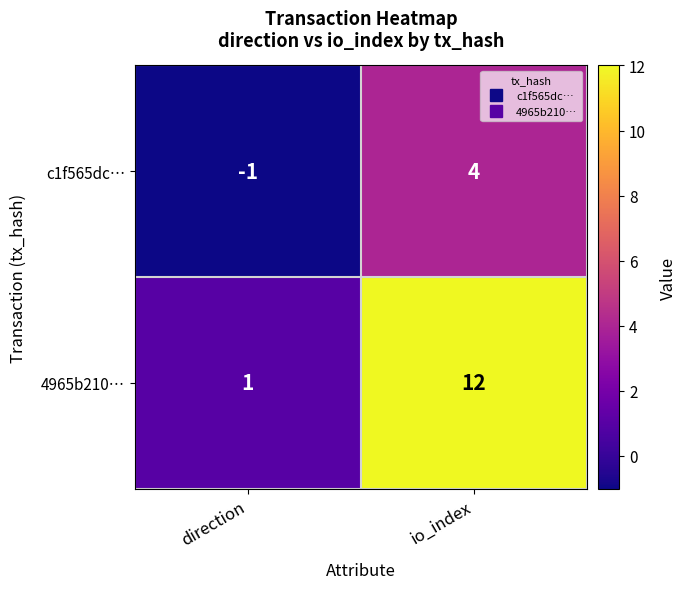

What is the difference between the 4965b210… values at direction and io_index?

11